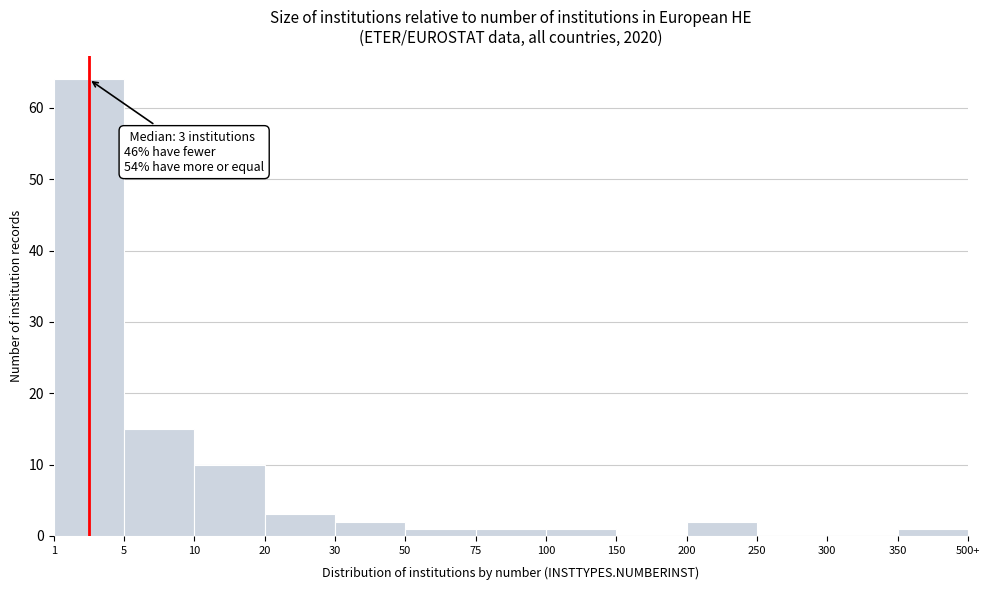

Reading left to right, extract all data points from this chart.

1=64	5=15	10=10	20=3	30=2	50=1	75=1	100=1	150=0	200=2	250=0	300=0	350=1